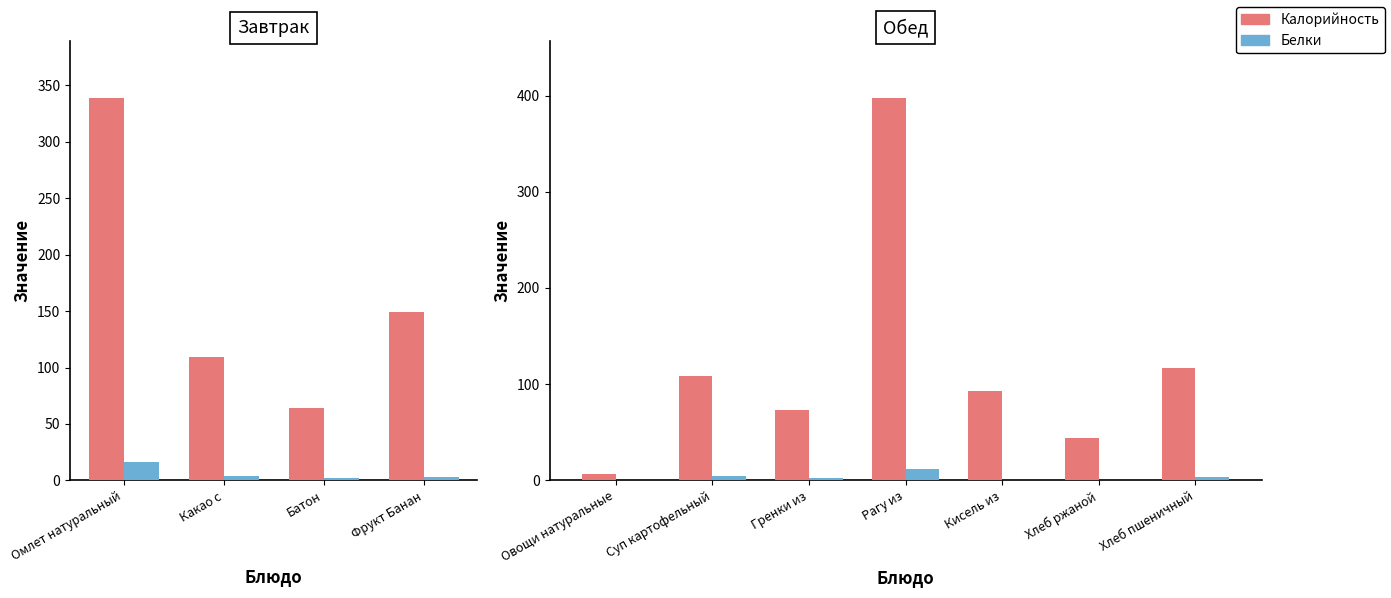

At how many categories does at least one series exceed 183?

1